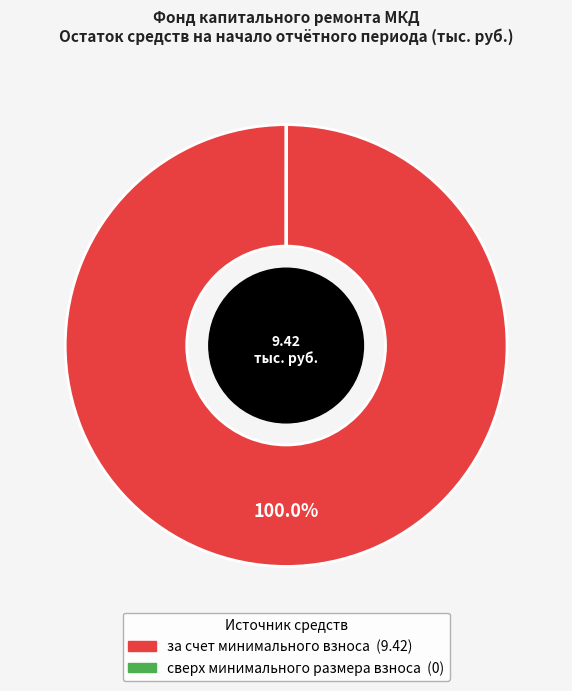

Which category has the biggest portion of the pie?

за счет минимального взноса